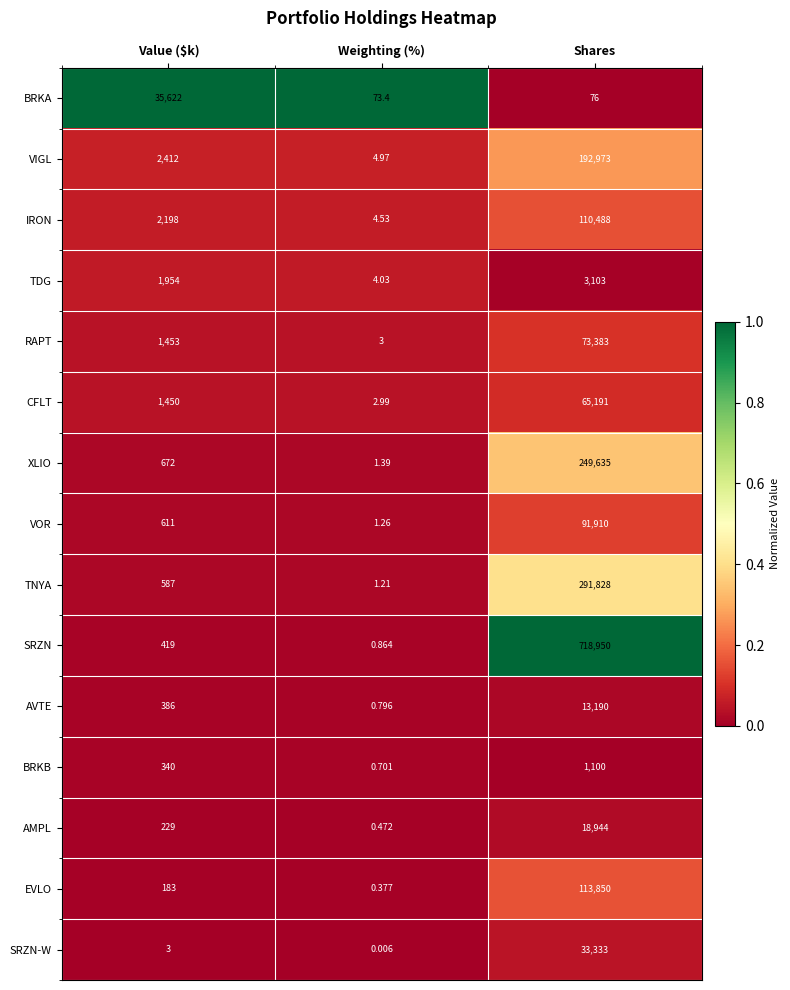

At which category does the chart reach its minimum across all series?

Weighting (%)